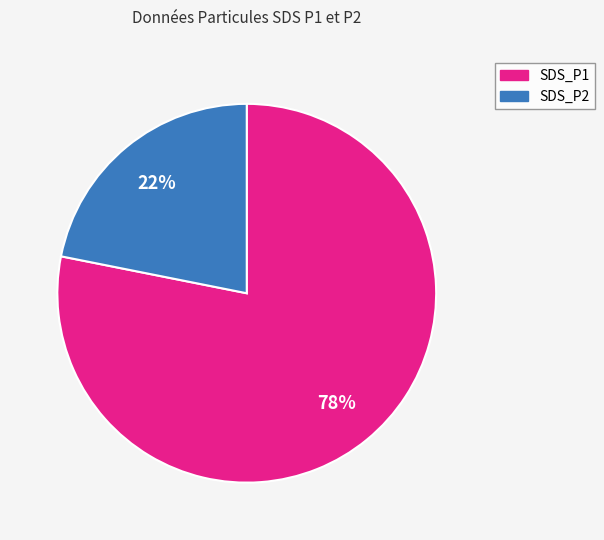

Rank the categories by value from lowest to highest.

SDS_P2, SDS_P1